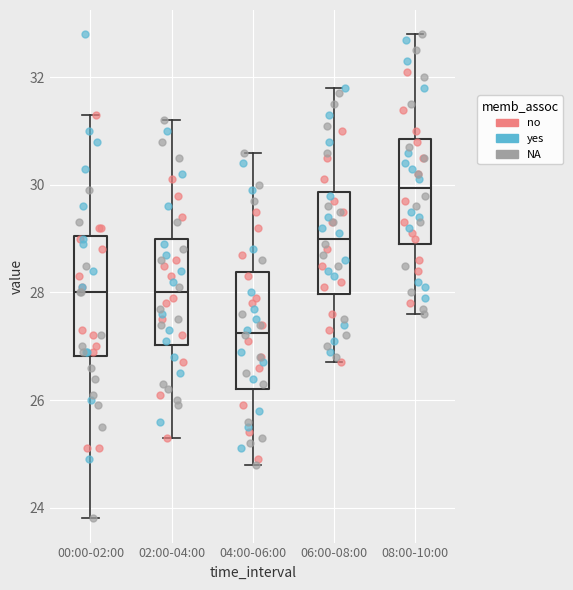

Reading left to right, read every box against the y-axis: the position of its median line, the range the box covers, and the ends of its whiskers. The values are not printed on the chart, so give them approximately, as read against the axis.

00:00-02:00: median 28.0, box 26.8 to 29.0, whiskers 23.8 to 31.4
02:00-04:00: median 28.0, box 27.0 to 29.0, whiskers 25.4 to 31.2
04:00-06:00: median 27.2, box 26.2 to 28.4, whiskers 24.8 to 30.6
06:00-08:00: median 29.0, box 28.0 to 29.8, whiskers 26.8 to 31.8
08:00-10:00: median 30.0, box 29.0 to 30.8, whiskers 27.6 to 32.8